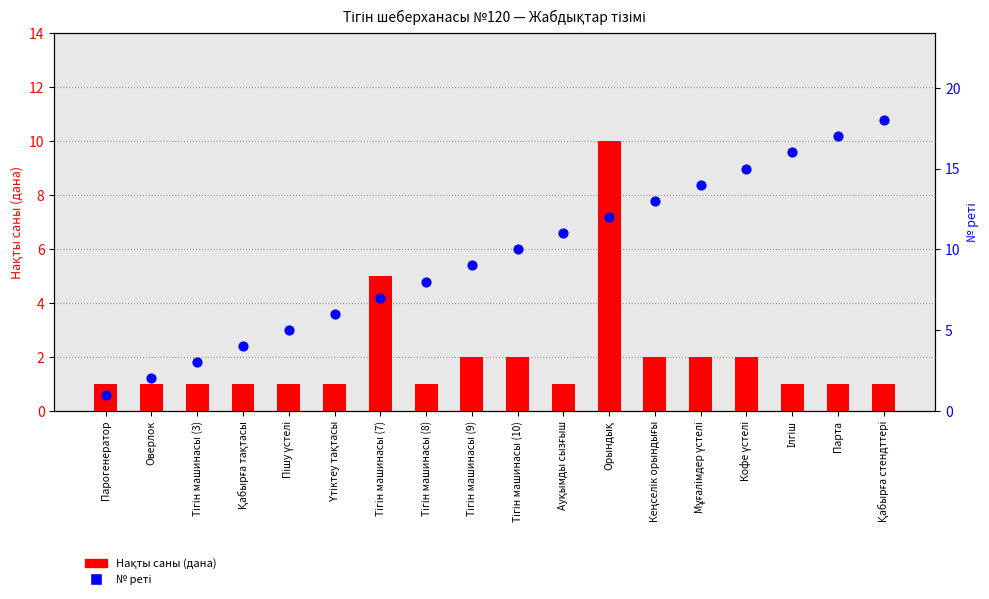

Which series contains the lowest Y value?

Нақты саны (дана)